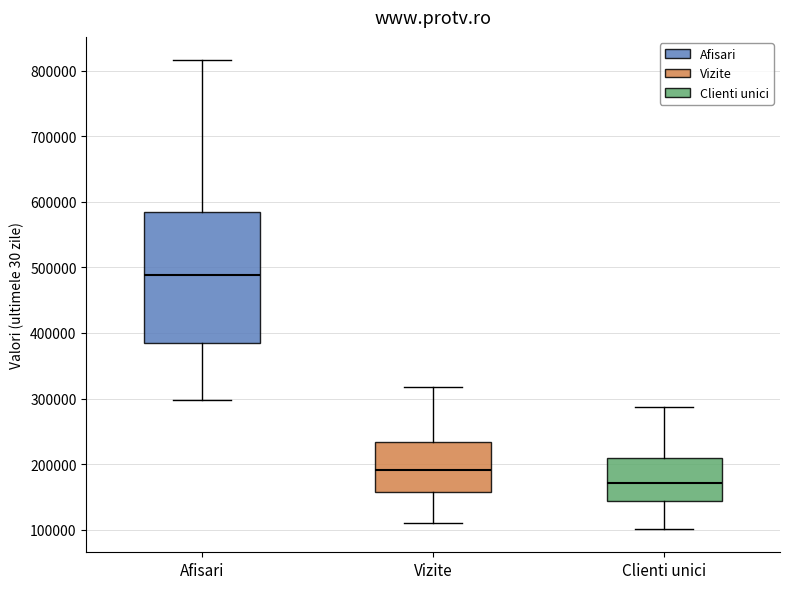

Which box is the tallest, from its lower edge to its upper edge?

Afisari